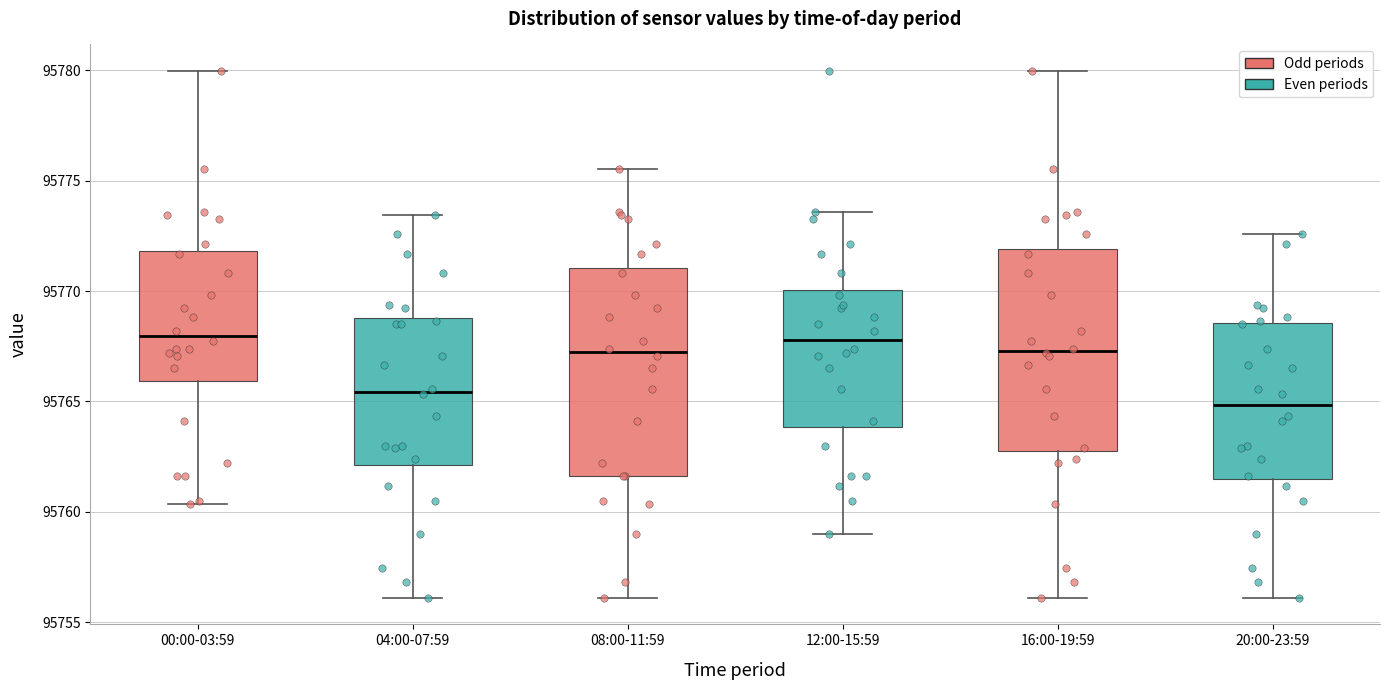

Reading left to right, transcribe this box plot: for each box, give where its median line is, the range the box spans, and where its two whiskers end, as read against the y-axis. The values are not printed on the chart, so give them approximately, as read against the axis.

00:00-03:59: median 95768.0, box 95766.0 to 95772.0, whiskers 95760.5 to 95780.0
04:00-07:59: median 95765.5, box 95762.0 to 95769.0, whiskers 95756.0 to 95773.5
08:00-11:59: median 95767.0, box 95761.5 to 95771.0, whiskers 95756.0 to 95775.5
12:00-15:59: median 95768.0, box 95764.0 to 95770.0, whiskers 95759.0 to 95773.5
16:00-19:59: median 95767.5, box 95763.0 to 95772.0, whiskers 95756.0 to 95780.0
20:00-23:59: median 95765.0, box 95761.5 to 95768.5, whiskers 95756.0 to 95772.5